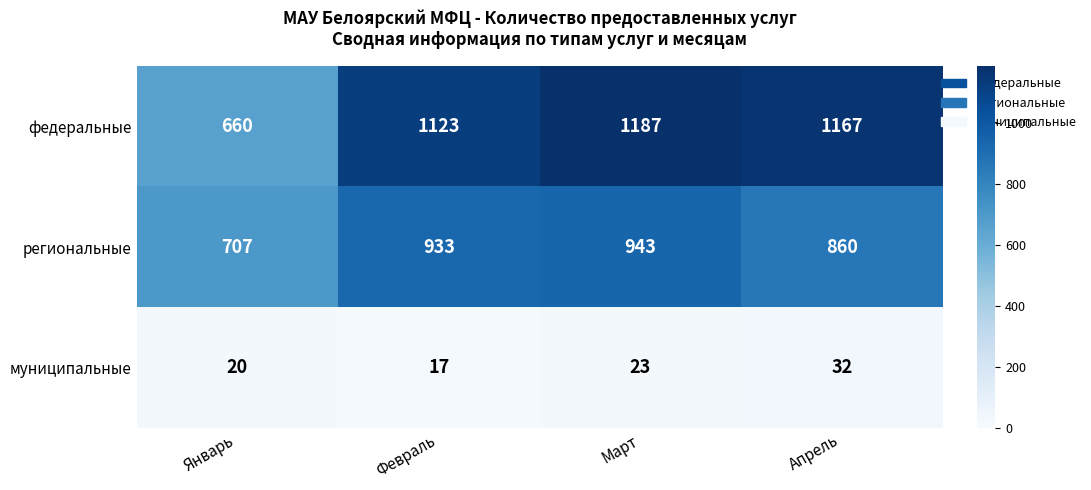

At how many categories does at least one series exceed 641?

4